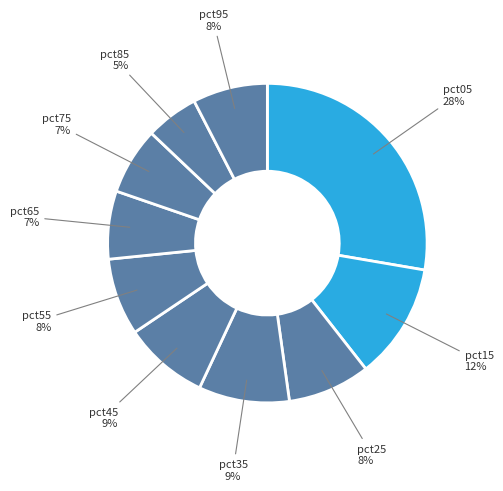

Which slice is the smallest?

pct85